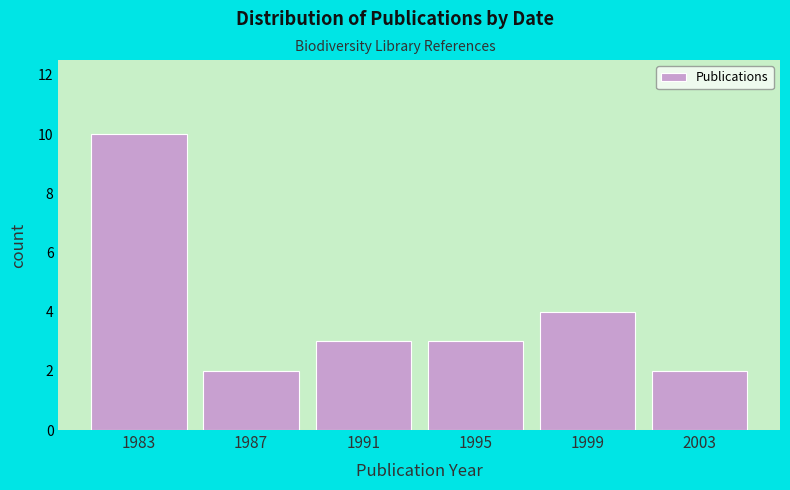

Reading left to right, extract all data points from this chart.

10	2	3	3	4	2